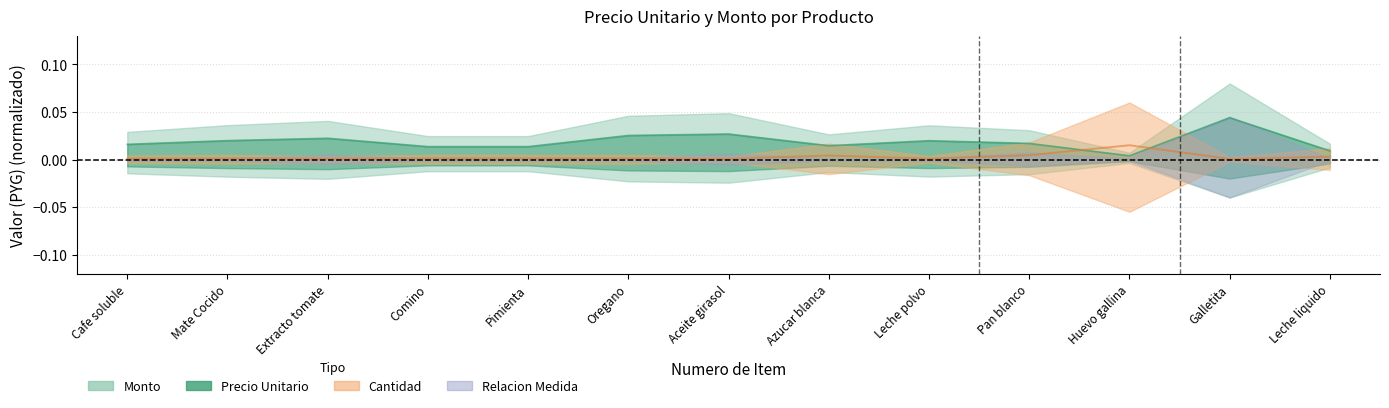

Count the number of categories in the chart.

13